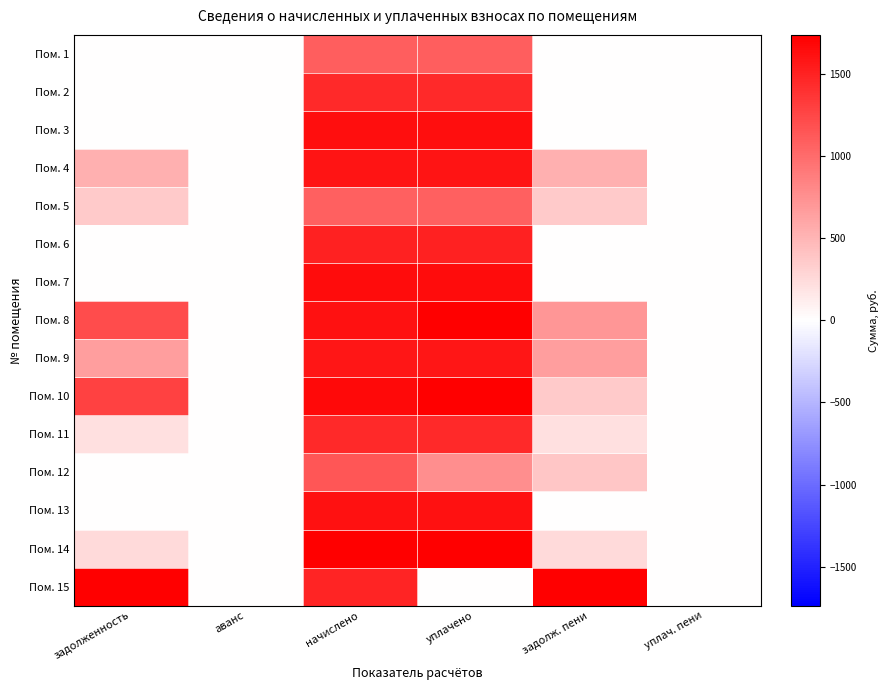

Reading right to left, list all the values displayed in this chart.

Пом. 1: уплач. пени=0.0	задолж. пени=0.0	уплачено=1085.1	начислено=1085.1	аванс=0.0	задолженность=0.0
Пом. 2: уплач. пени=0.0	задолж. пени=0.0	уплачено=1440.8	начислено=1440.8	аванс=0.0	задолженность=0.0
Пом. 3: уплач. пени=0.0	задолж. пени=0.0	уплачено=1638.7	начислено=1638.7	аванс=0.0	задолженность=0.0
Пом. 4: уплач. пени=0.0	задолж. пени=529.1	уплачено=1587.4	начислено=1587.4	аванс=0.0	задолженность=529.1
Пом. 5: уплач. пени=0.0	задолж. пени=360.5	уплачено=1081.5	начислено=1081.5	аванс=0.0	задолженность=360.5
Пом. 6: уплач. пени=0.0	задолж. пени=0.0	уплачено=1492.0	начислено=1492.0	аванс=0.0	задолженность=0.0
Пом. 7: уплач. пени=0.0	задолж. пени=0.0	уплачено=1642.4	начислено=1642.4	аванс=0.0	задолженность=0.0
Пом. 8: уплач. пени=0.0	задолж. пени=706.4	уплачено=2109.6	начислено=1605.7	аванс=0.0	задолженность=1210.3
Пом. 9: уплач. пени=0.0	задолж. пени=662.0	уплачено=1583.7	начислено=1583.7	аванс=0.0	задолженность=662.0
Пом. 10: уплач. пени=0.0	задолж. пени=360.8	уплачено=2579.4	начислено=1657.0	аванс=0.0	задолженность=1283.2
Пом. 11: уплач. пени=0.0	задолж. пени=209.7	уплачено=1448.1	начислено=1448.1	аванс=0.0	задолженность=209.7
Пом. 12: уплач. пени=0.0	задолж. пени=383.7	уплачено=767.4	начислено=1151.1	аванс=0.0	задолженность=0.0
Пом. 13: уплач. пени=0.0	задолж. пени=0.0	уплачено=1602.0	начислено=1602.0	аванс=0.0	задолженность=0.0
Пом. 14: уплач. пени=0.0	задолж. пени=253.6	уплачено=1735.7	начислено=1734.0	аванс=0.0	задолженность=255.2
Пом. 15: уплач. пени=0.0	задолж. пени=14695.0	уплачено=0.0	начислено=1484.7	аванс=0.0	задолженность=13210.3